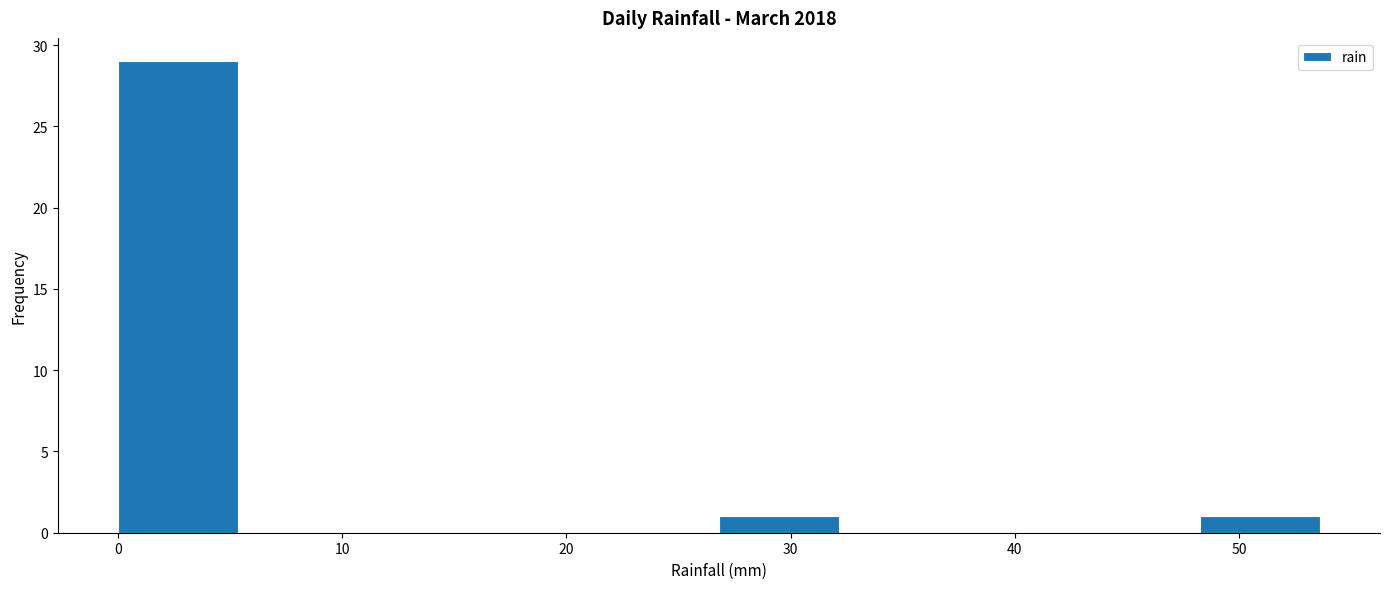

Reading left to right, transcribe this chart: for each bar, give the range it covers on the x-axis and its height. Neither the bar edges nor the heights are printed on the chart, so give them approximately, as read against the axes.

0 to 5: 29
5 to 11: 0
11 to 16: 0
16 to 21: 0
21 to 27: 0
27 to 32: 1
32 to 38: 0
38 to 43: 0
43 to 48: 0
48 to 54: 1